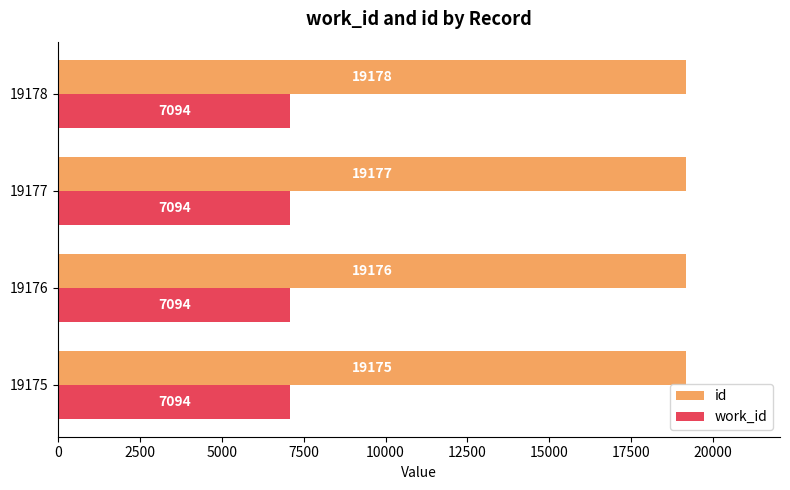

What is the difference between the highest and lowest values at 19178?

12084